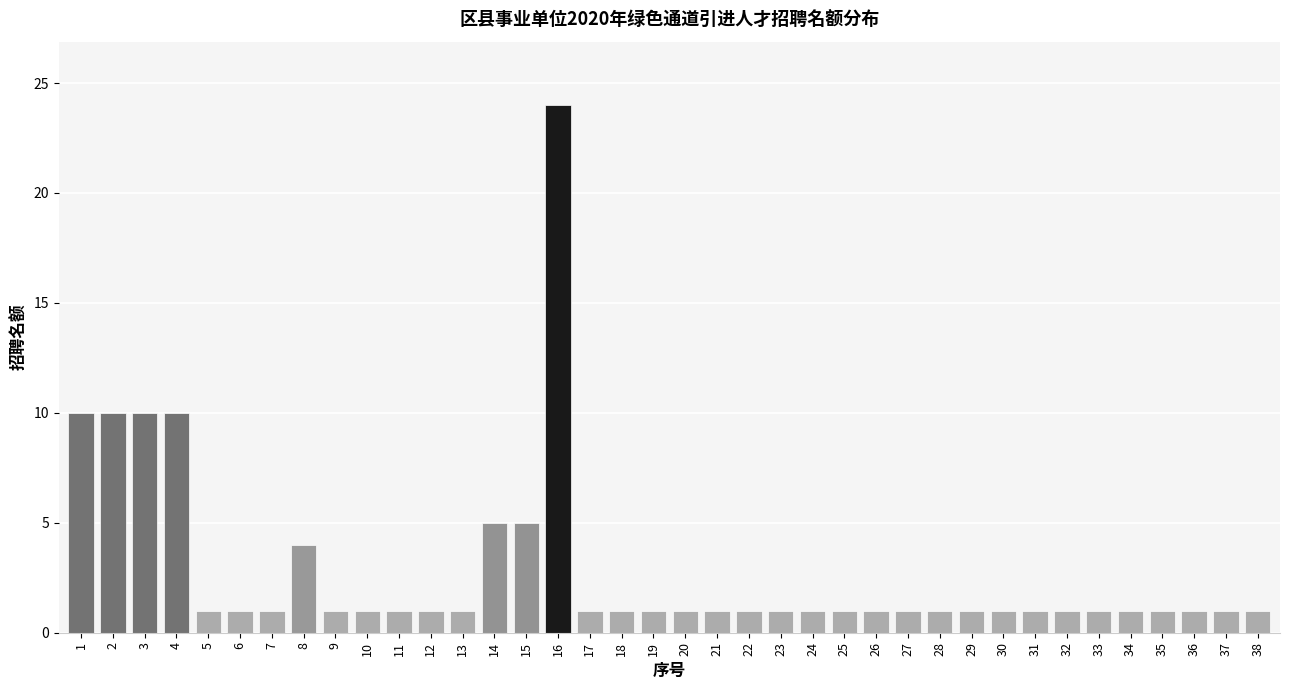

What is the value of the 27th bar from the left?

1